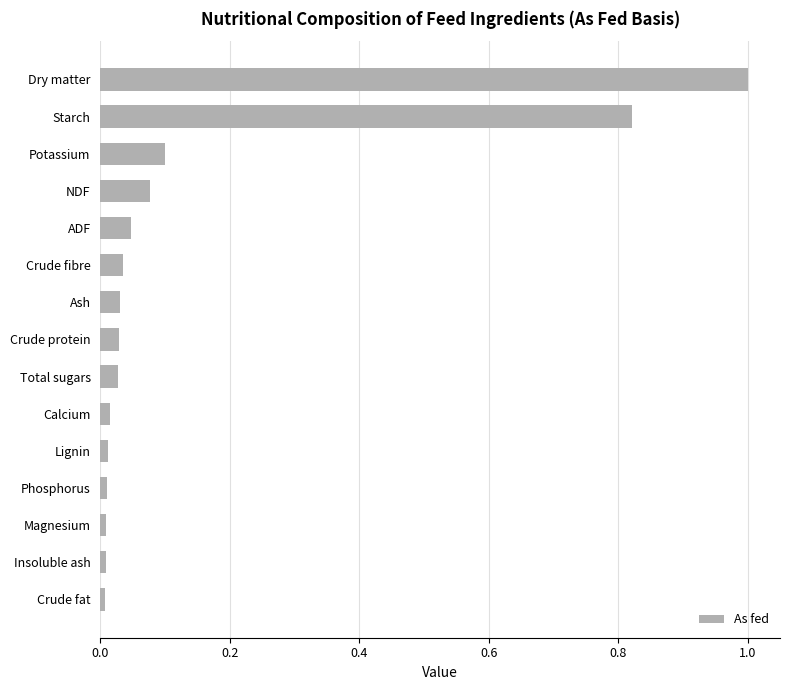

Count the number of data series in this chart.

1